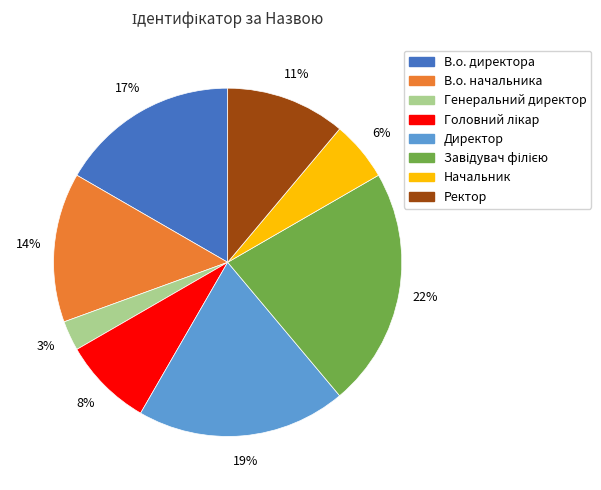

To the nearest percent, what is the difference between the В.о. директора and Начальник slice percentages?

11%